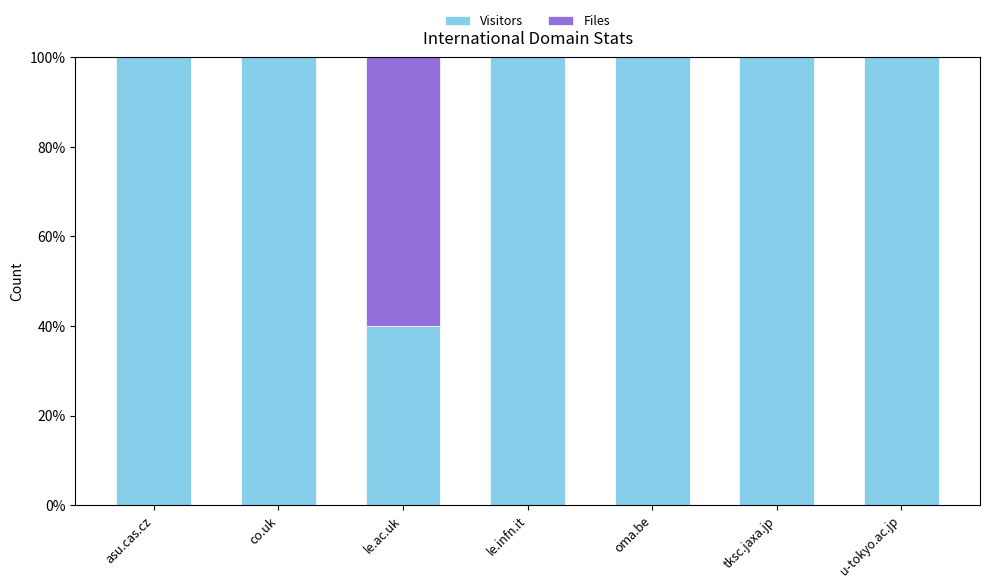

Reading left to right, transcribe the values for Visitors.

asu.cas.cz=100	co.uk=100	le.ac.uk=40	le.infn.it=100	oma.be=100	tksc.jaxa.jp=100	u-tokyo.ac.jp=100